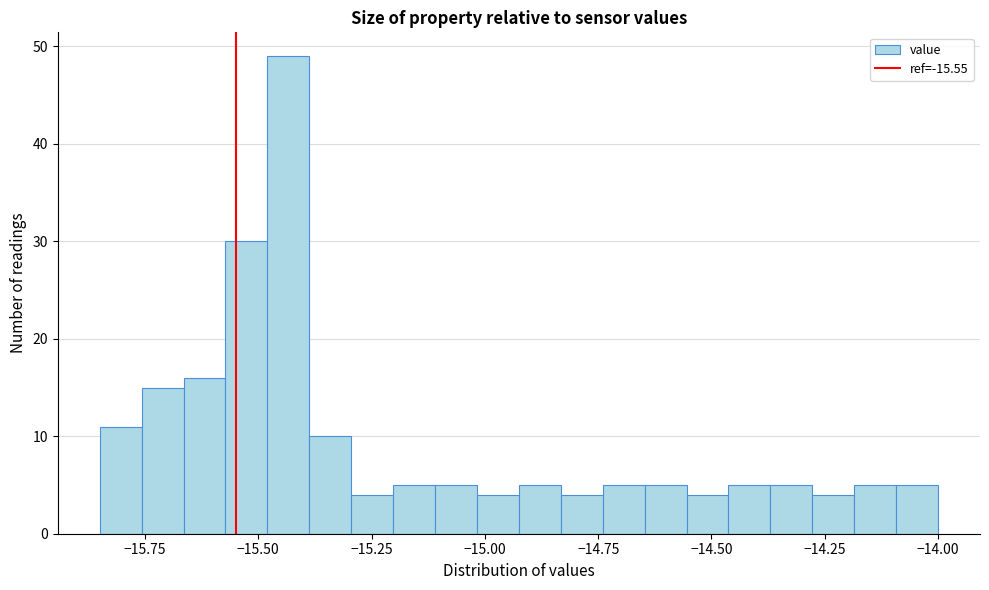

Read against the x-axis, roughly where is the centre of the tallest bar?

-15.45